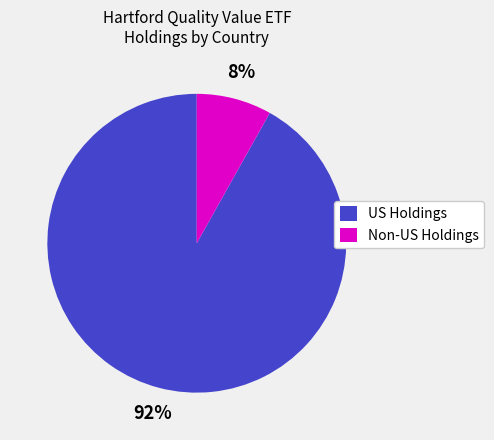

Is the sum of Non-US Holdings and US Holdings greater than half?

Yes